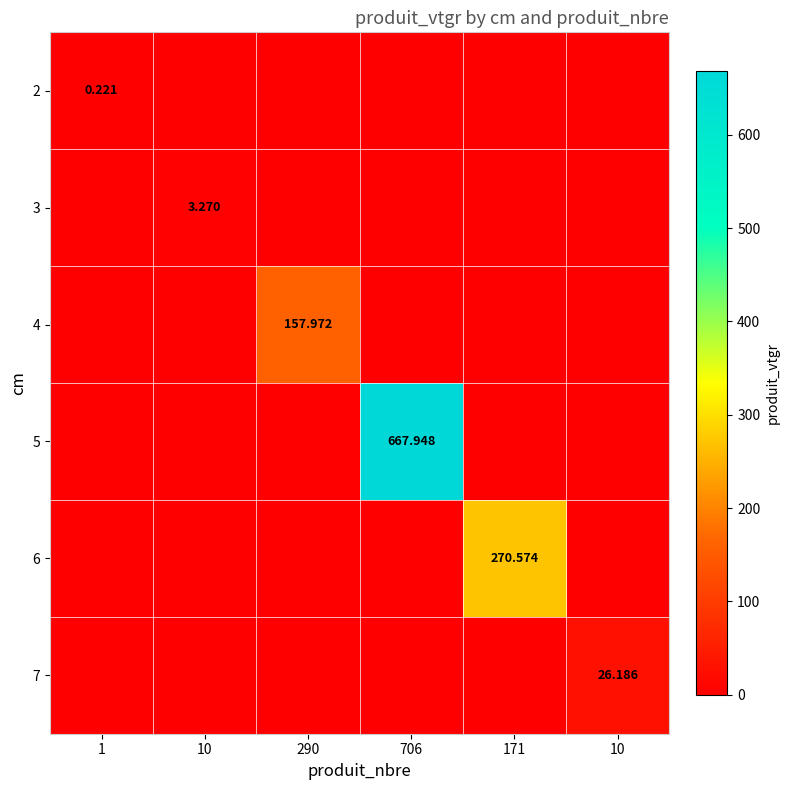

Which category has the highest value in the 4 series?

290